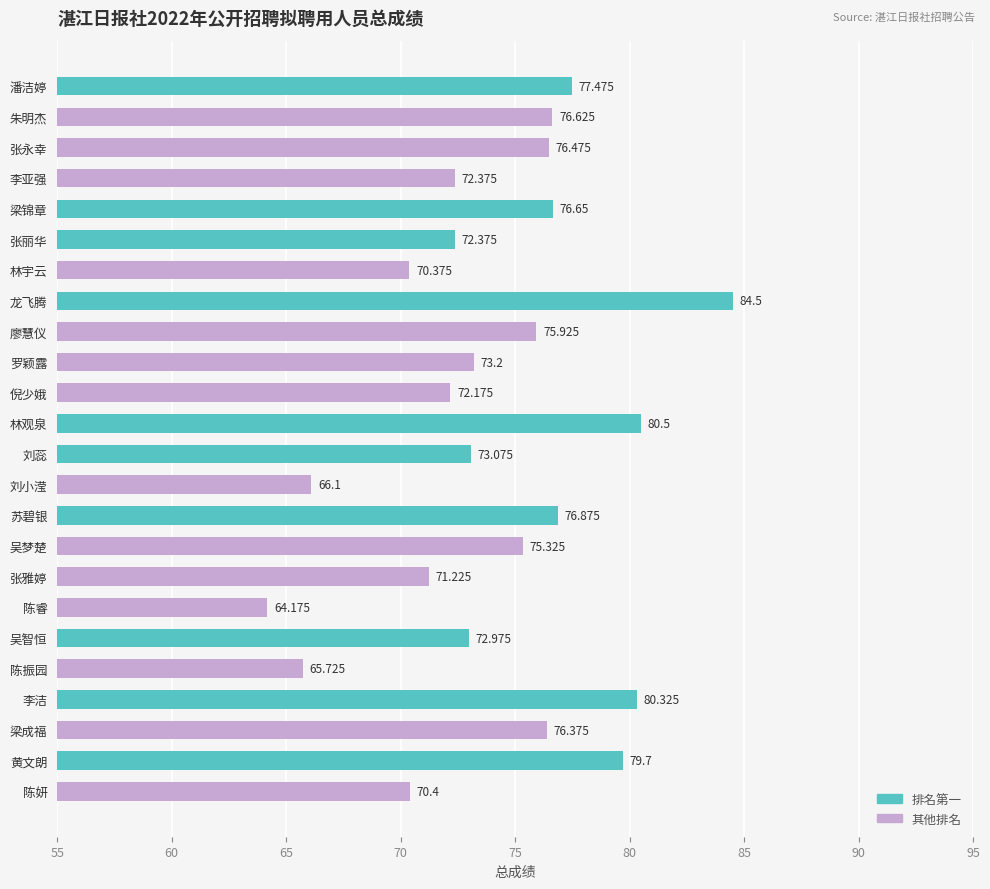

What is the label of the 2nd bar from the bottom?

黄文朗